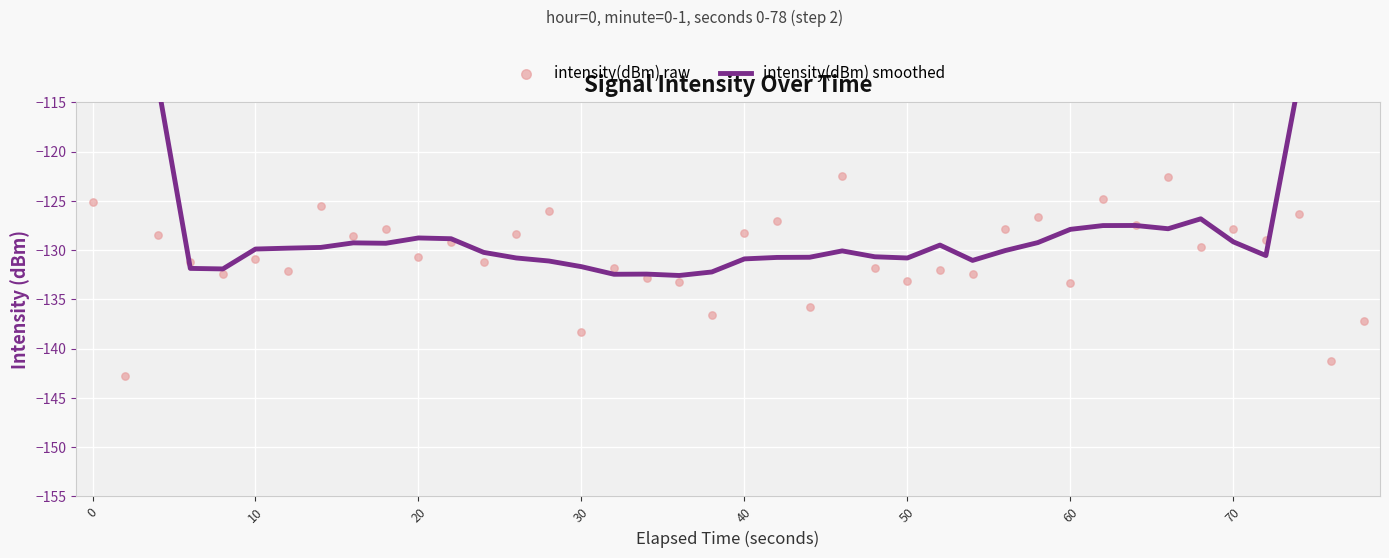

Which series has the largest total across all categories?

intensity(dBm) smoothed